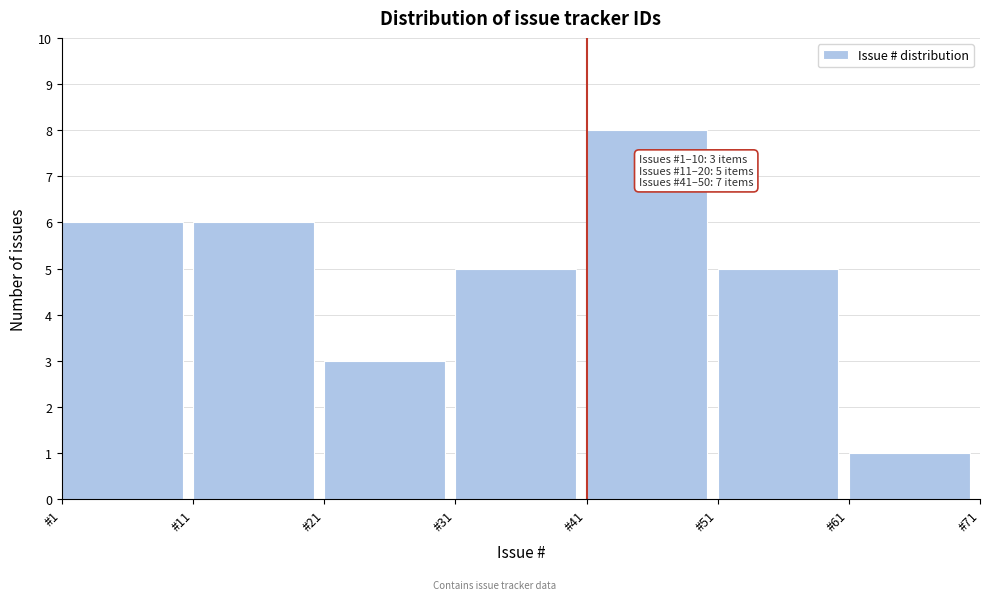

Over which range of the x-axis is the bar tallest?

41 to 51